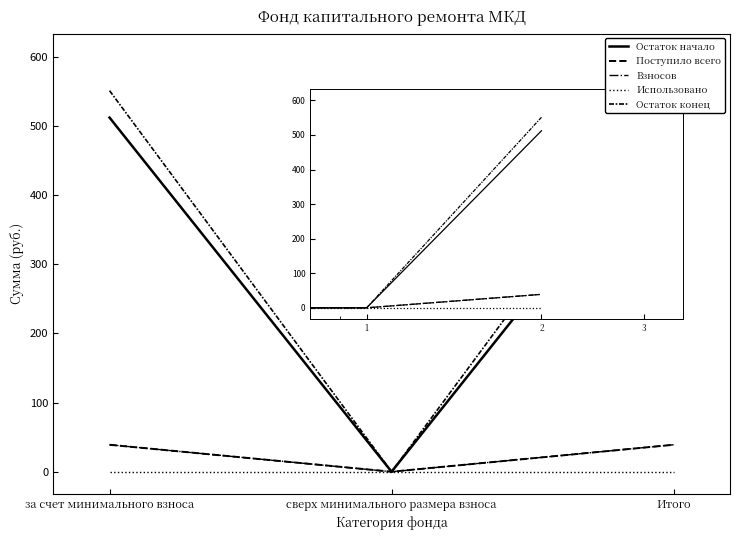

At which category is the sum across all series the highest?

за счет минимального взноса